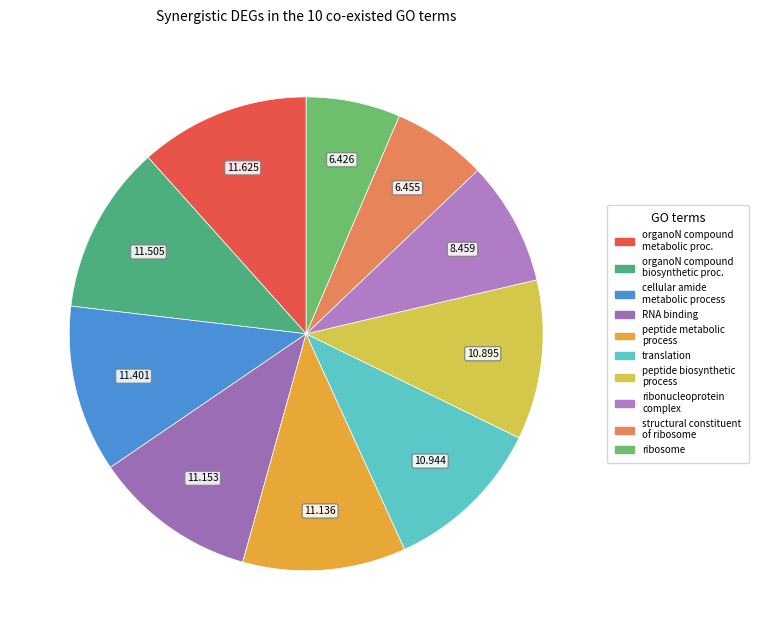

Is there a majority slice in this chart?

No